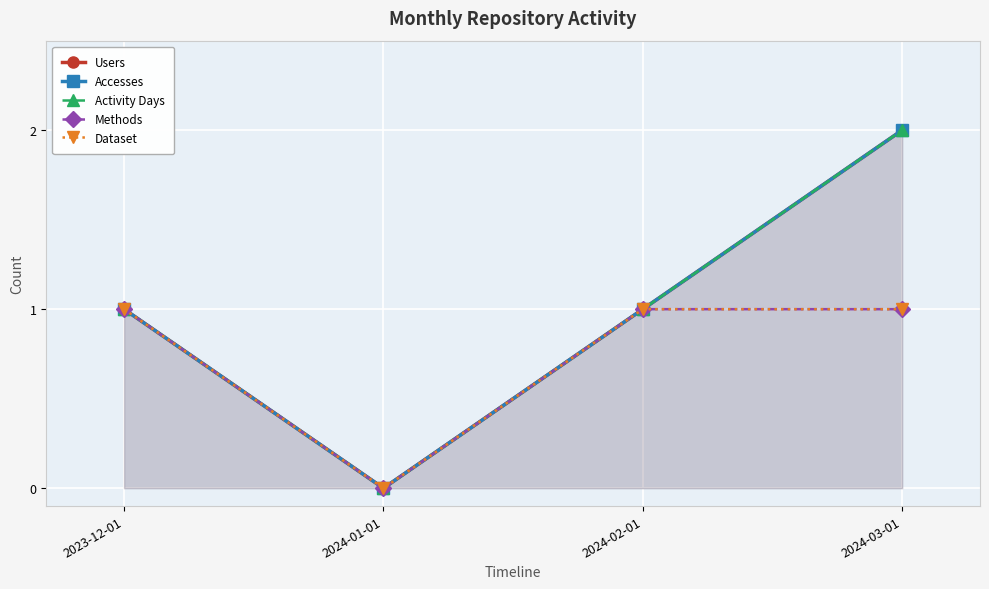

Reading right to left, extract all data points from this chart.

Users: 2	1	0	1
Accesses: 2	1	0	1
Activity Days: 2	1	0	1
Methods: 1	1	0	1
Dataset: 1	1	0	1